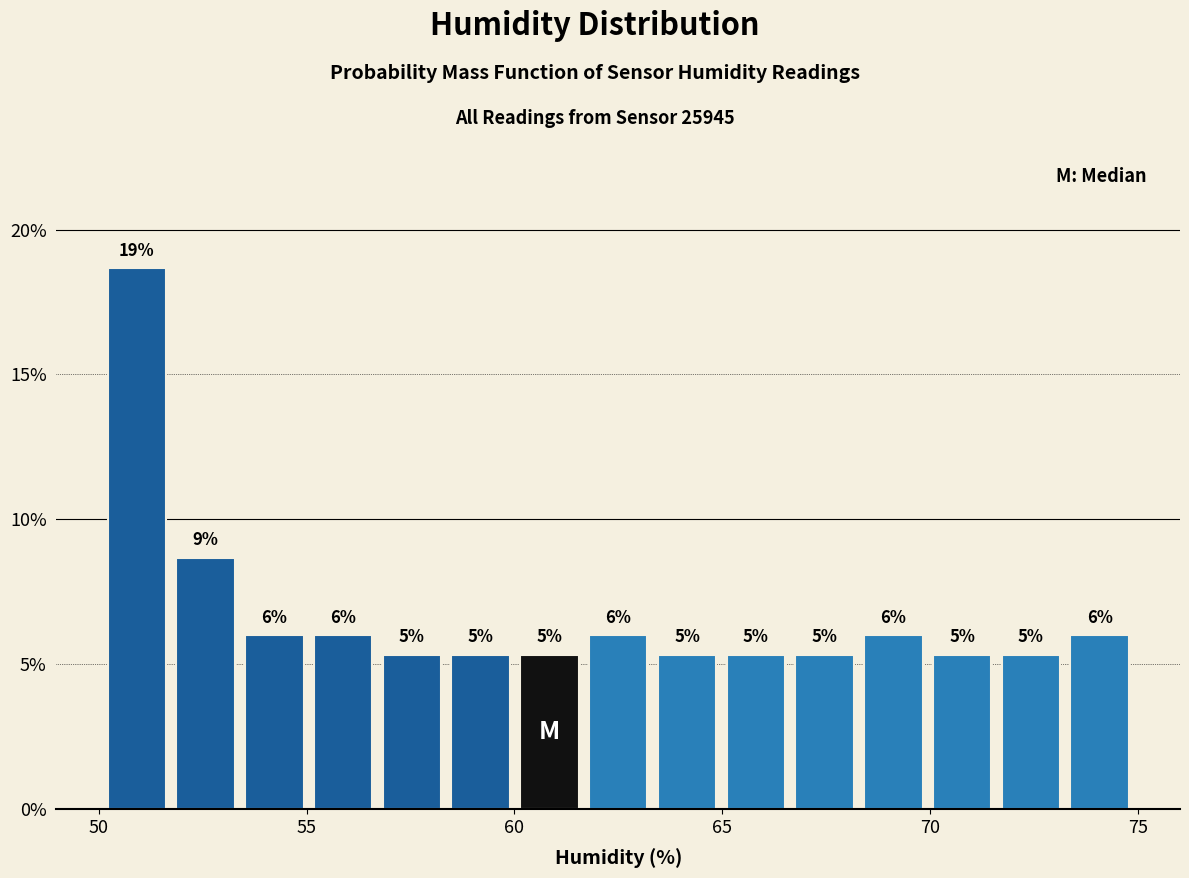

Around what value on the x-axis is the tallest bar? Give the approximate position of its centre, as read against the axis.

51.0